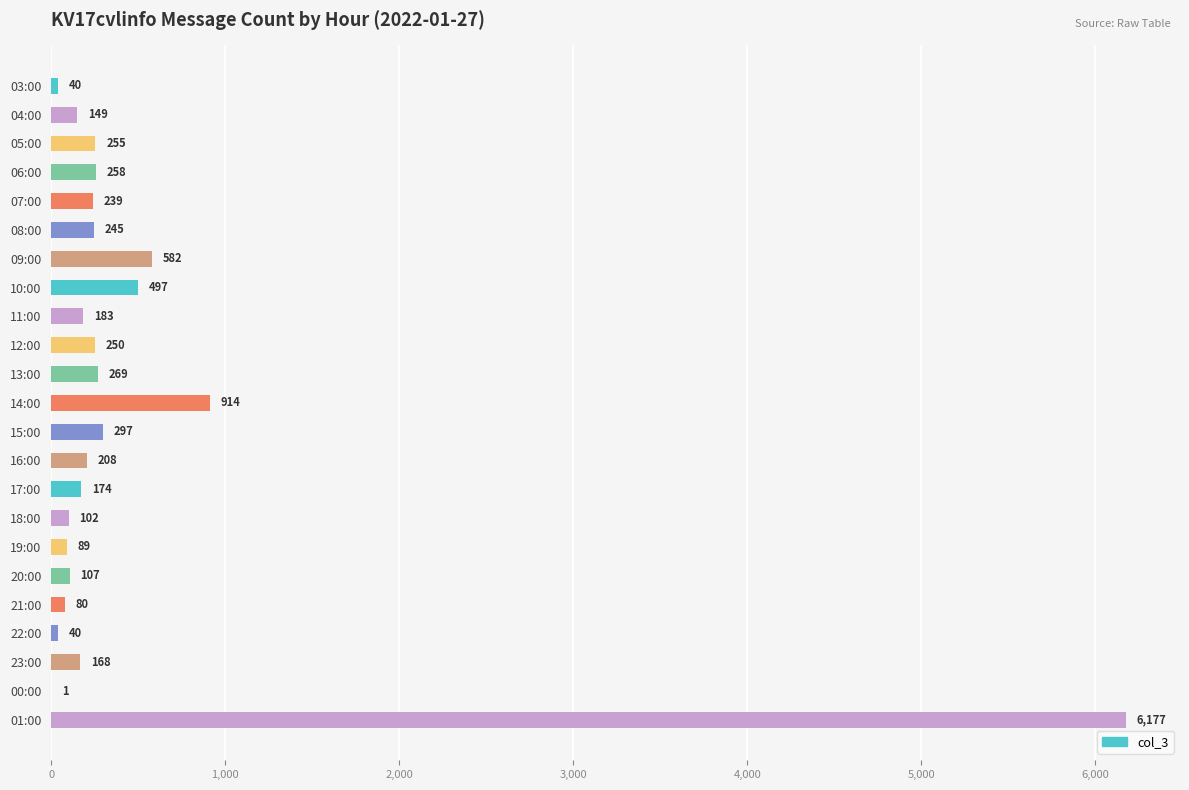

At which category does the chart reach its peak across all series?

01:00